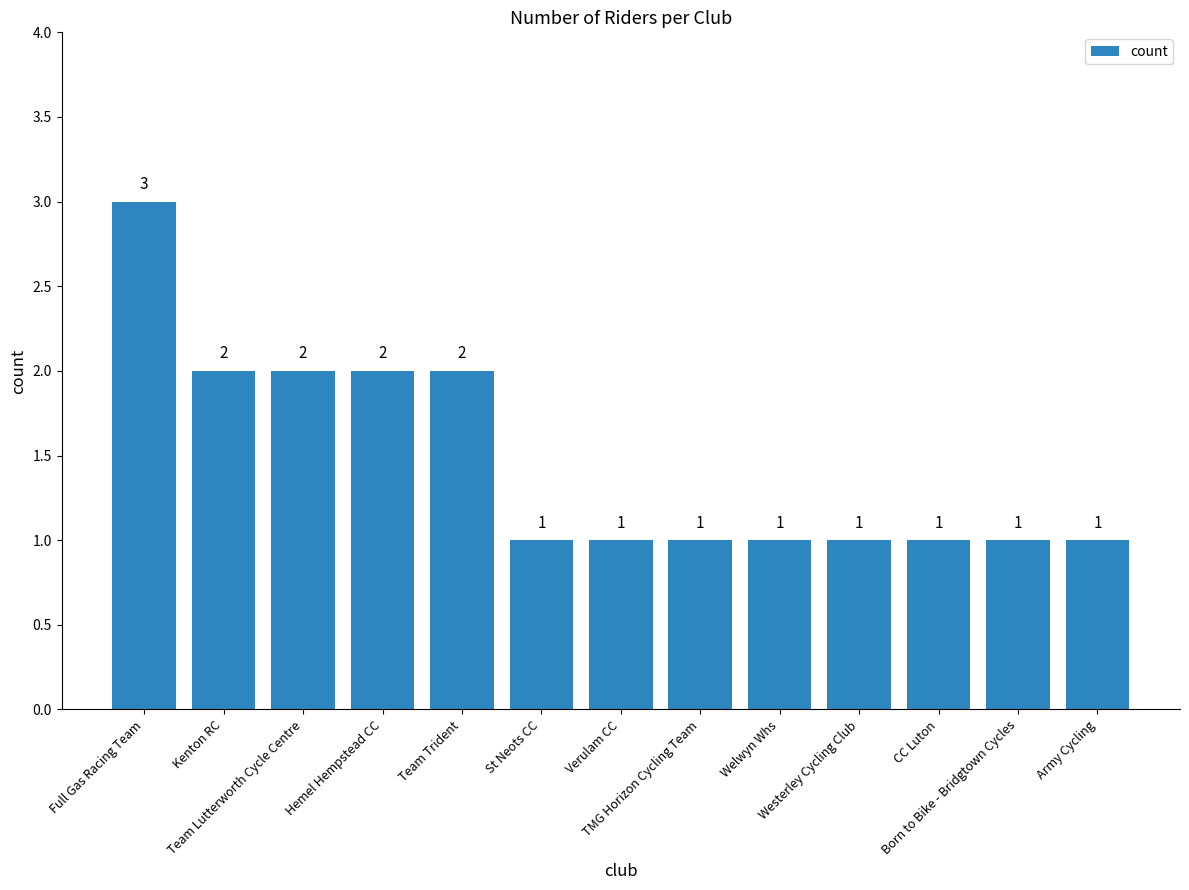

What is the approximate value at CC Luton?

1